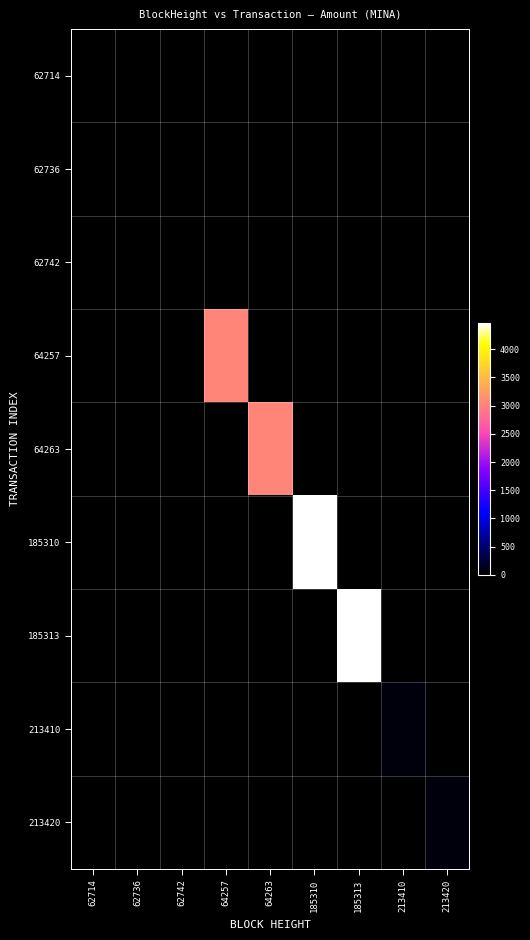

What is the spread (max minus min) of values at 64263?

3039.0